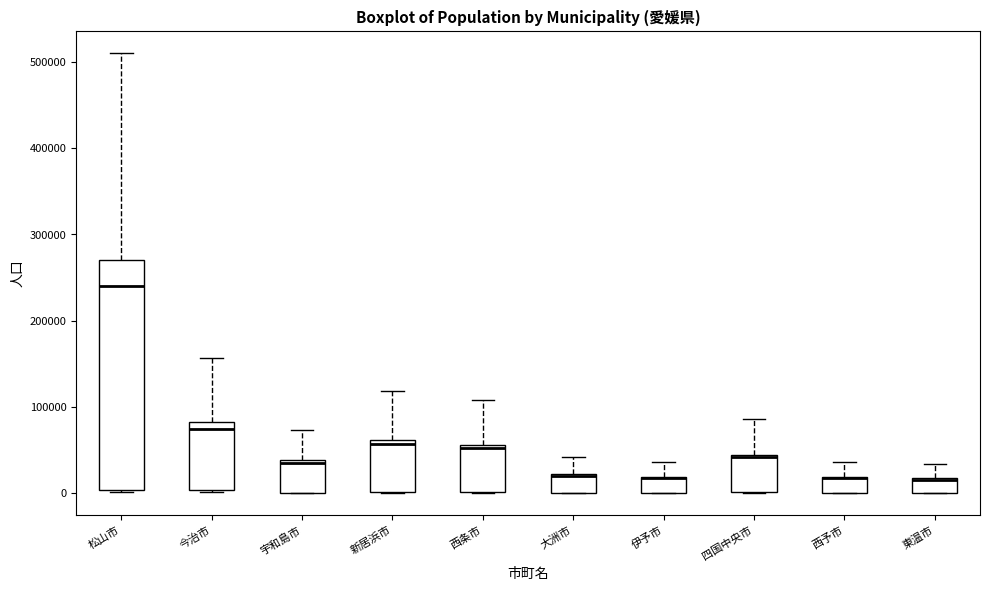

Reading left to right, read every box against the y-axis: the position of its median line, the range the box covers, and the ends of its whiskers. The values are not printed on the chart, so give them approximately, as read against the axis.

松山市: median 240000, box 0 to 270000, whiskers 0 to 510000
今治市: median 70000, box 0 to 80000, whiskers 0 to 160000
宇和島市: median 30000, box 0 to 40000, whiskers 0 to 70000
新居浜市: median 60000 (just below the box's upper edge), box 0 to 60000, whiskers 0 to 120000
西条市: median 50000, box 0 to 60000, whiskers 0 to 110000
大洲市: median 20000 (drawn on the box's upper edge), box 0 to 20000, whiskers 0 to 40000
伊予市: median 20000 (drawn on the box's upper edge), box 0 to 20000, whiskers 0 to 40000
四国中央市: median 40000 (drawn on the box's upper edge), box 0 to 40000, whiskers 0 to 90000
西予市: median 20000 (drawn on the box's upper edge), box 0 to 20000, whiskers 0 to 40000
東温市: median 20000 (drawn on the box's upper edge), box 0 to 20000, whiskers 0 to 30000